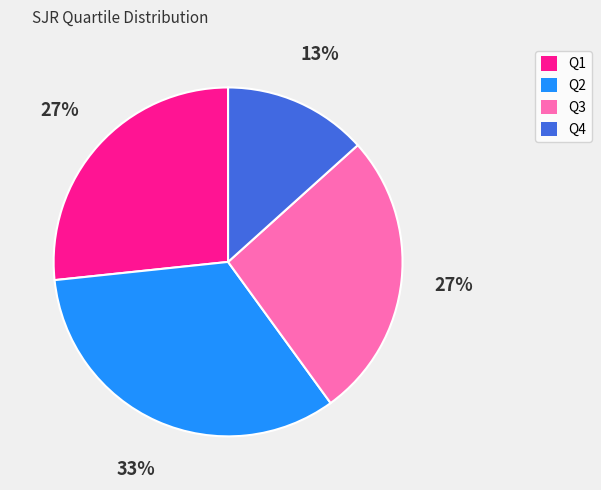

Is Q1 the majority of the pie?

No